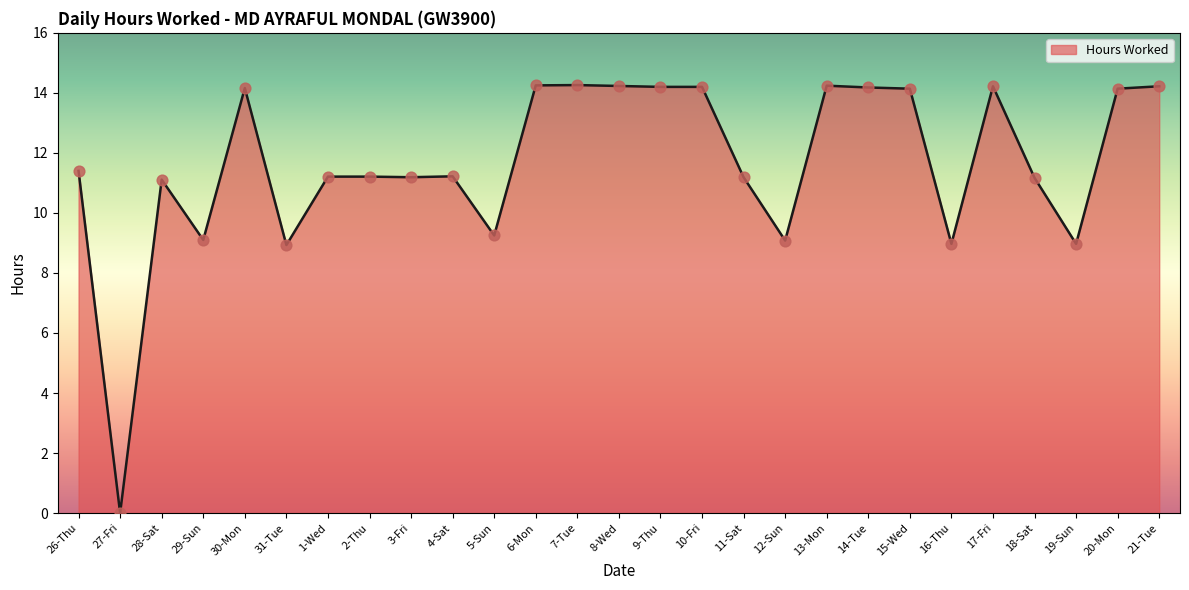

Between 21-Tue and 18-Sat, which is larger?

21-Tue